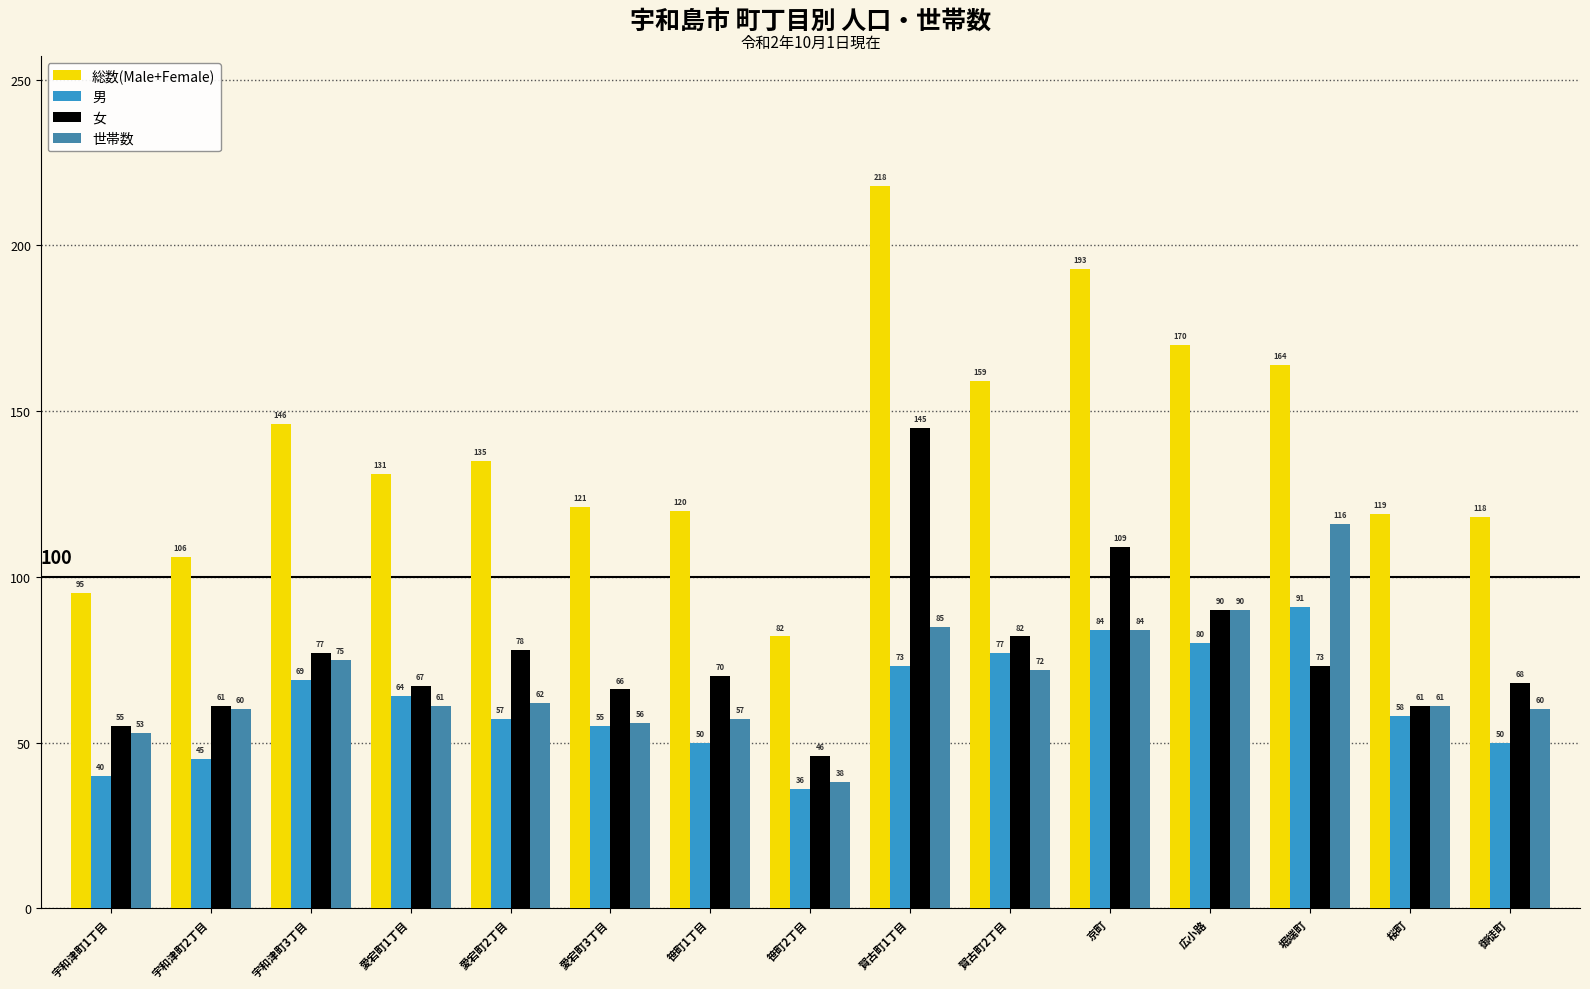

Which series has the largest range (max minus min)?

総数(Male+Female)